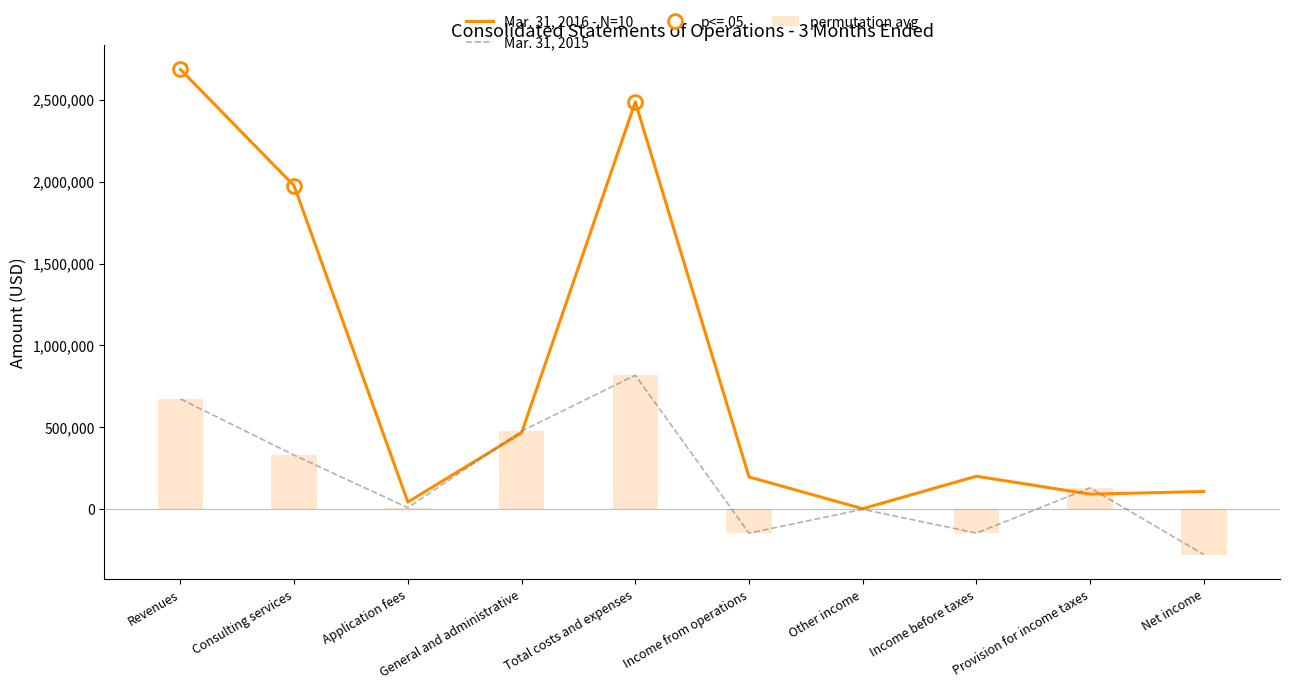

At which category is the sum across all series the highest?

Total costs and expenses